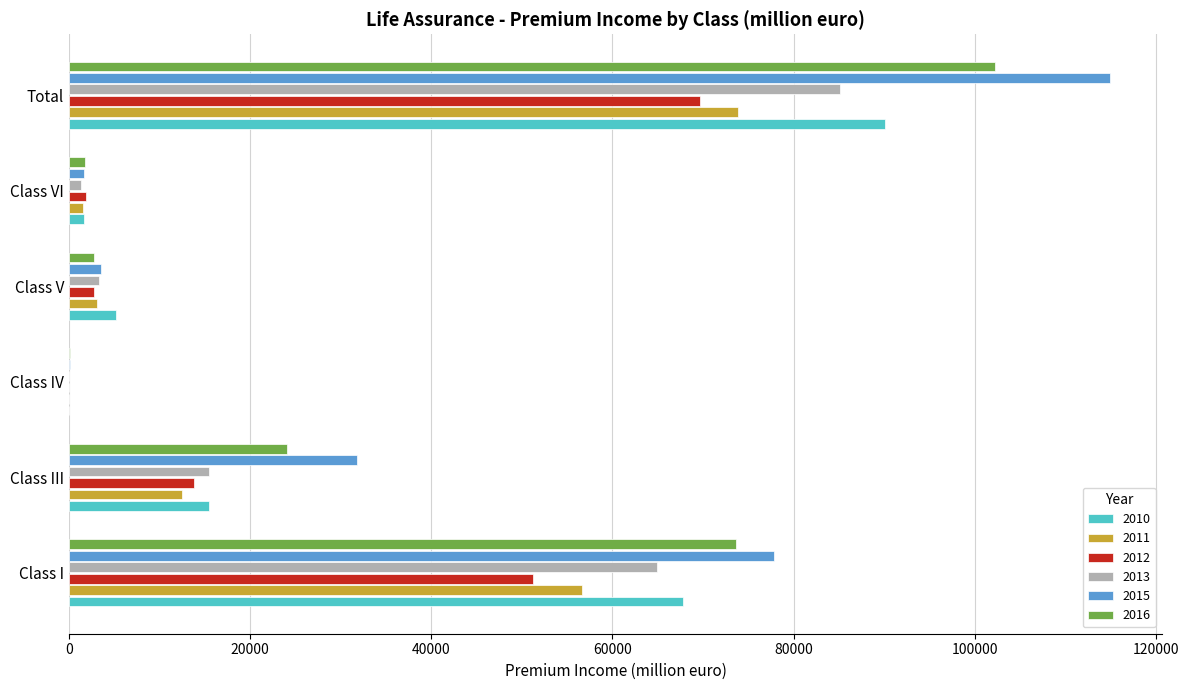

At which category is the sum across all series the highest?

Total